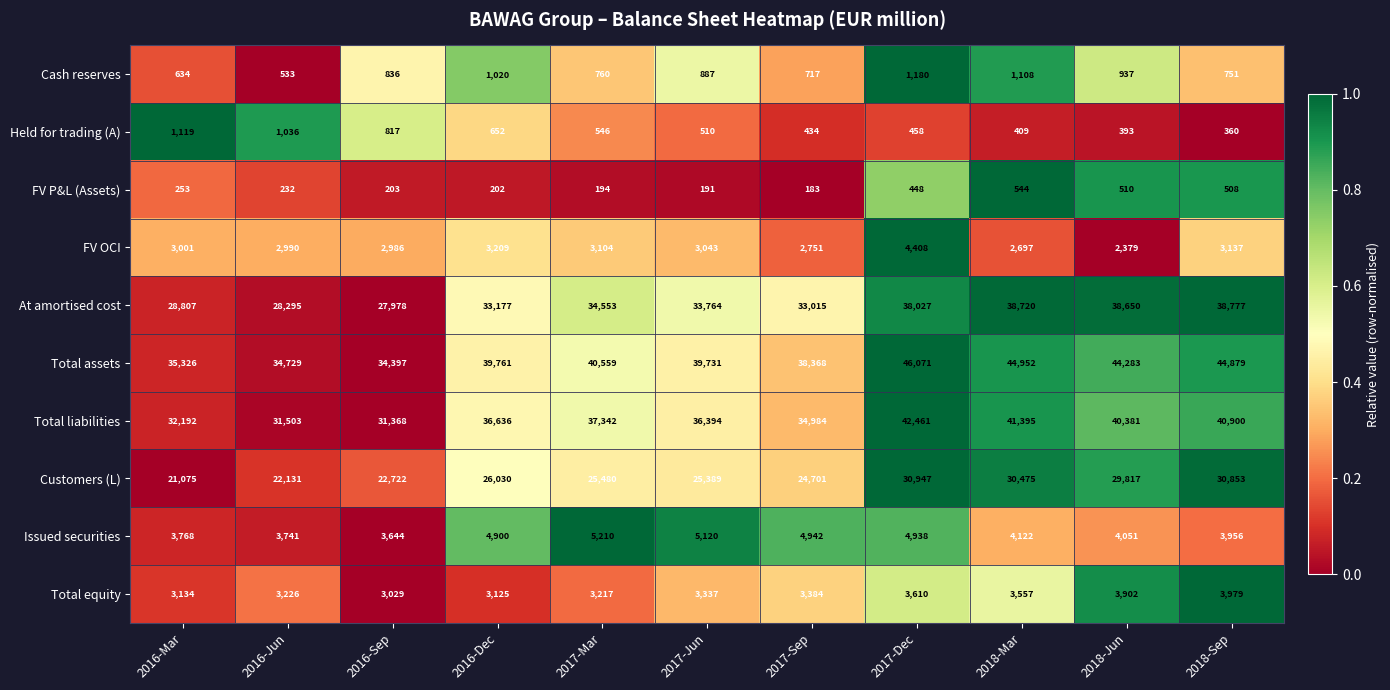

At which category is the sum across all series the highest?

2017-Dec